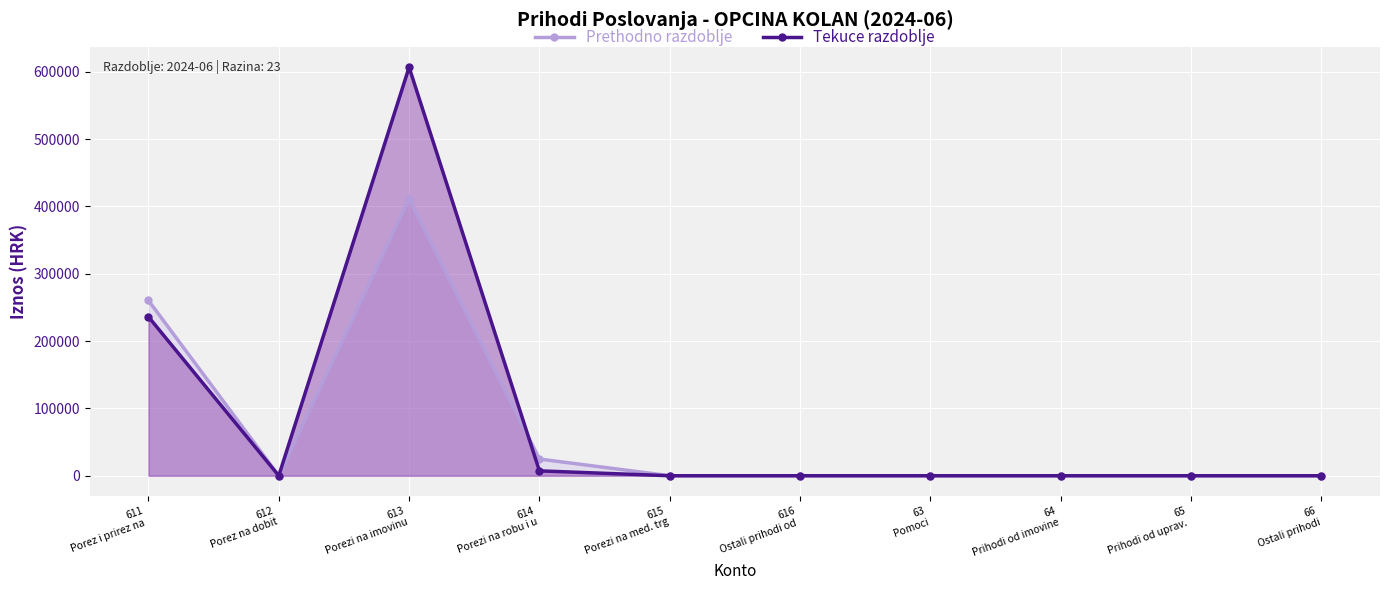

List the labels in order of Tekuce razdoblje value, largest first.

613
Porezi na imovinu, 611
Porez i prirez na , 614
Porezi na robu i u, 612
Porez na dobit, 615
Porezi na med. trg, 616
Ostali prihodi od , 63
Pomoci, 64
Prihodi od imovine, 65
Prihodi od uprav. , 66
Ostali prihodi